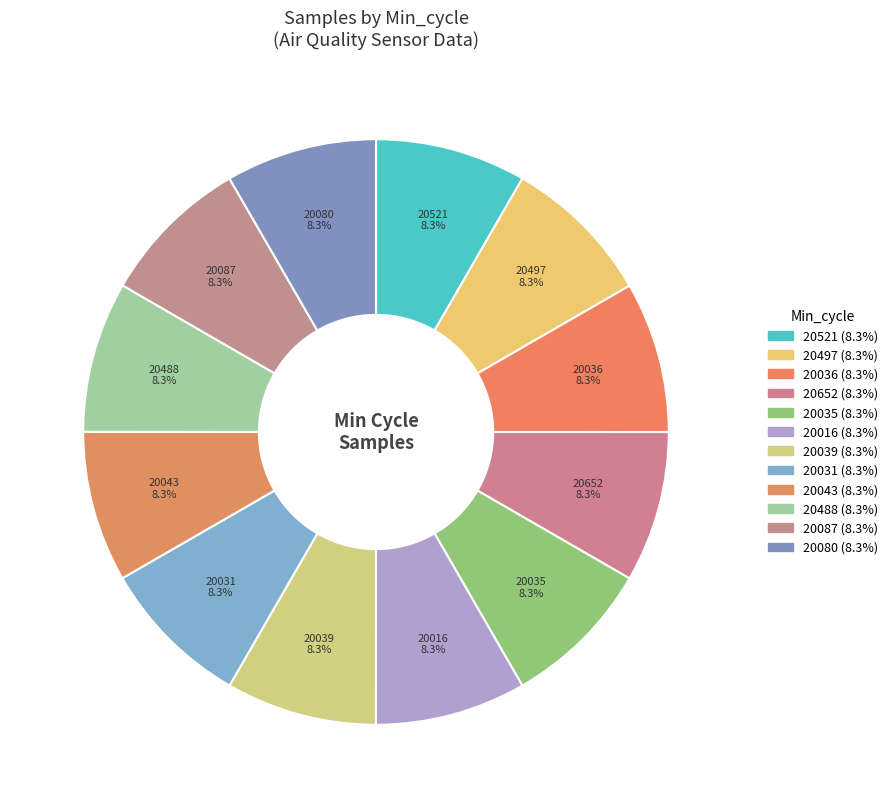

What percentage do 20080 and 20521 together represent?

16.7%